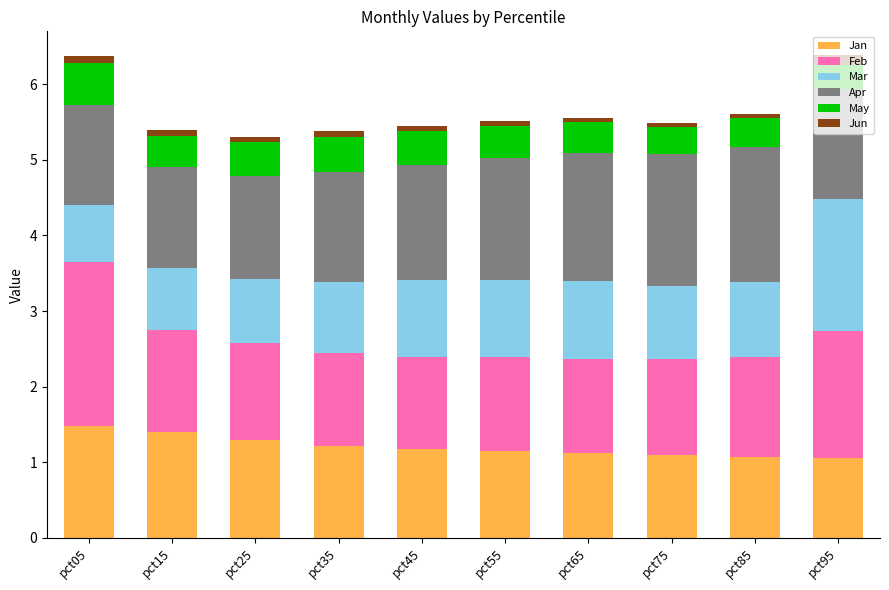

What is the highest value of the Jan series?

1.5